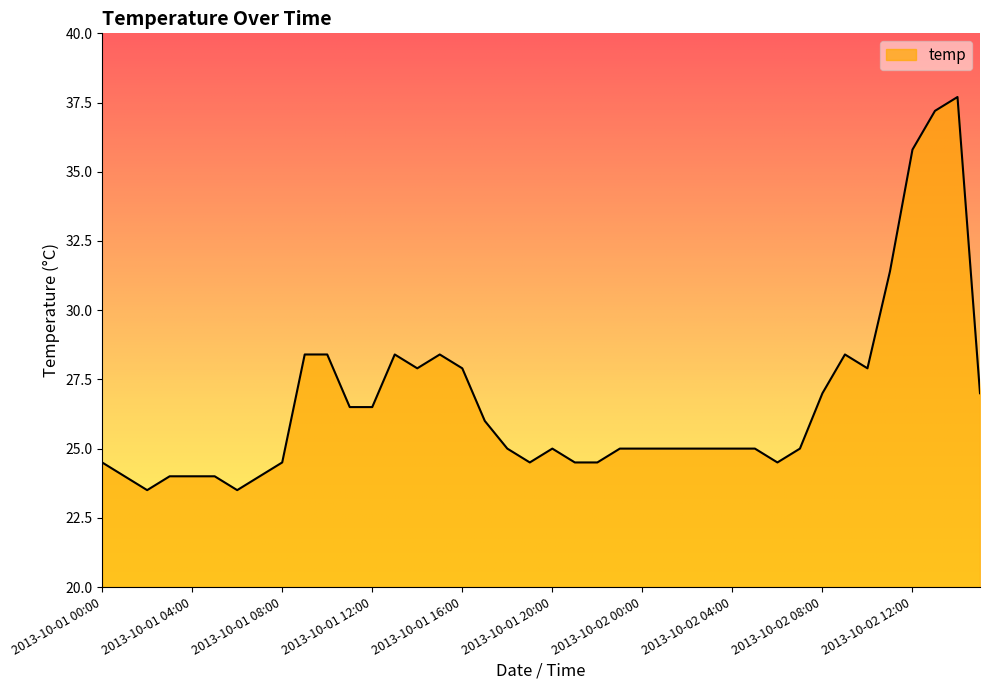

Reading left to right, transcribe all the data shown in this chart.

24.5	24.0	23.5	24.0	24.0	24.0	23.5	24.0	24.5	28.4	28.4	26.5	26.5	28.4	27.9	28.4	27.9	26.0	25.0	24.5	25.0	24.5	24.5	25.0	25.0	25.0	25.0	25.0	25.0	25.0	24.5	25.0	27.0	28.4	27.9	31.4	35.8	37.2	37.7	27.0